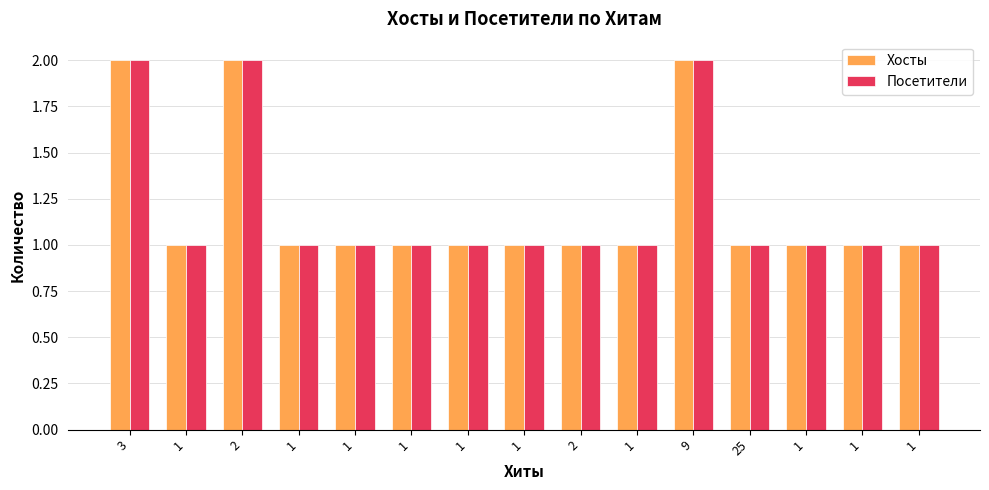

Does the chart contain stacked bars?

No